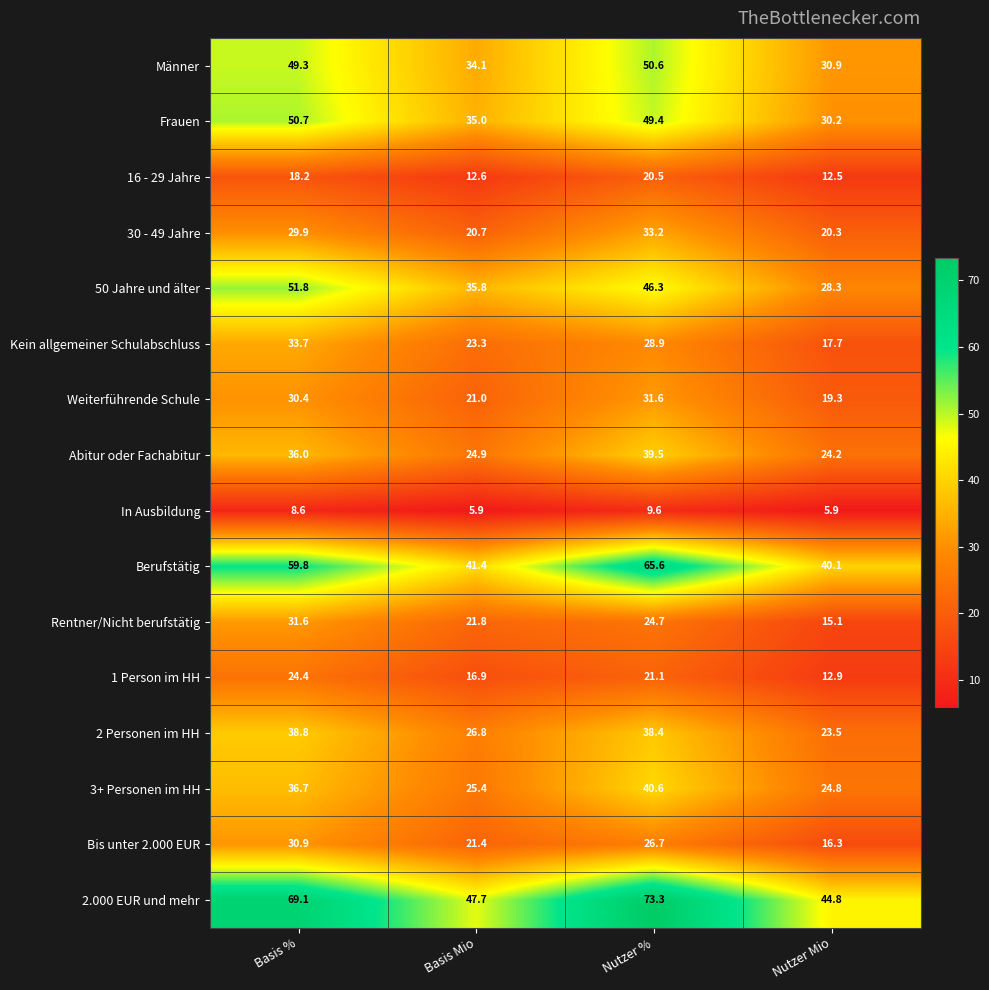

At which category is the sum across all series the highest?

Nutzer %